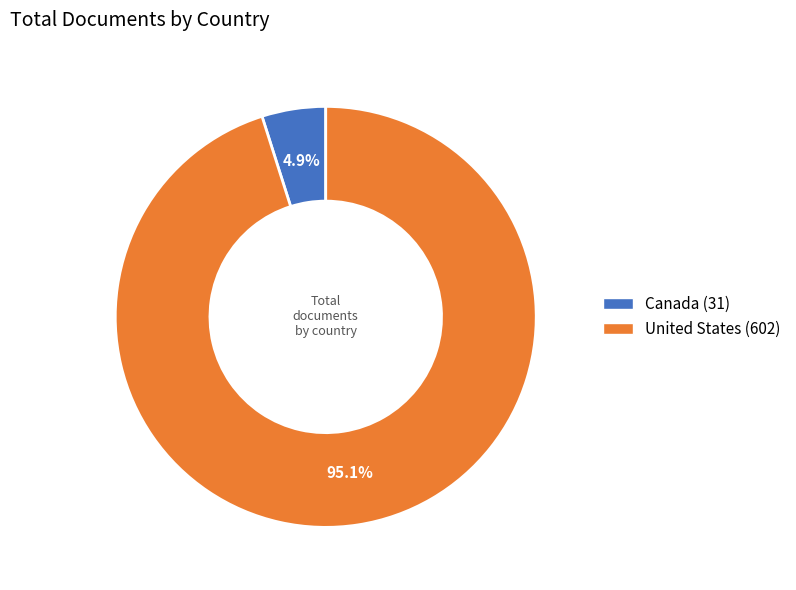

Combined, what portion of the pie is Canada and United States?

100.0%